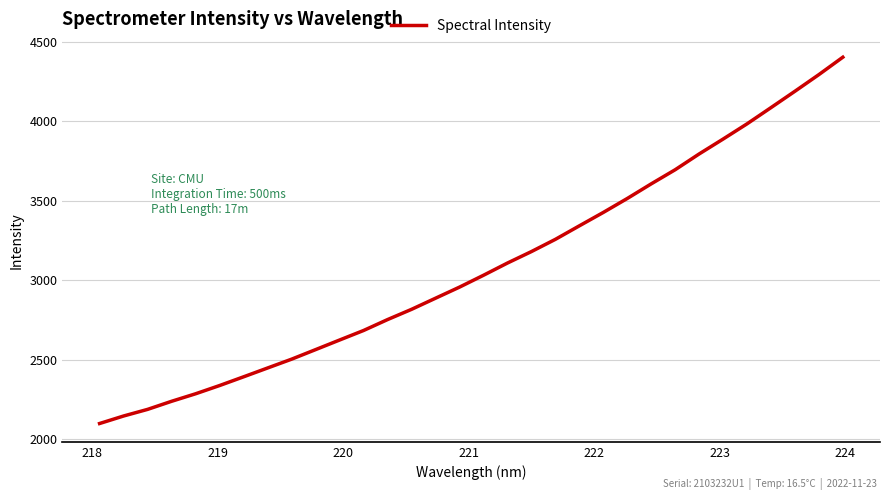

What is the minimum value shown in the chart?

2100.0